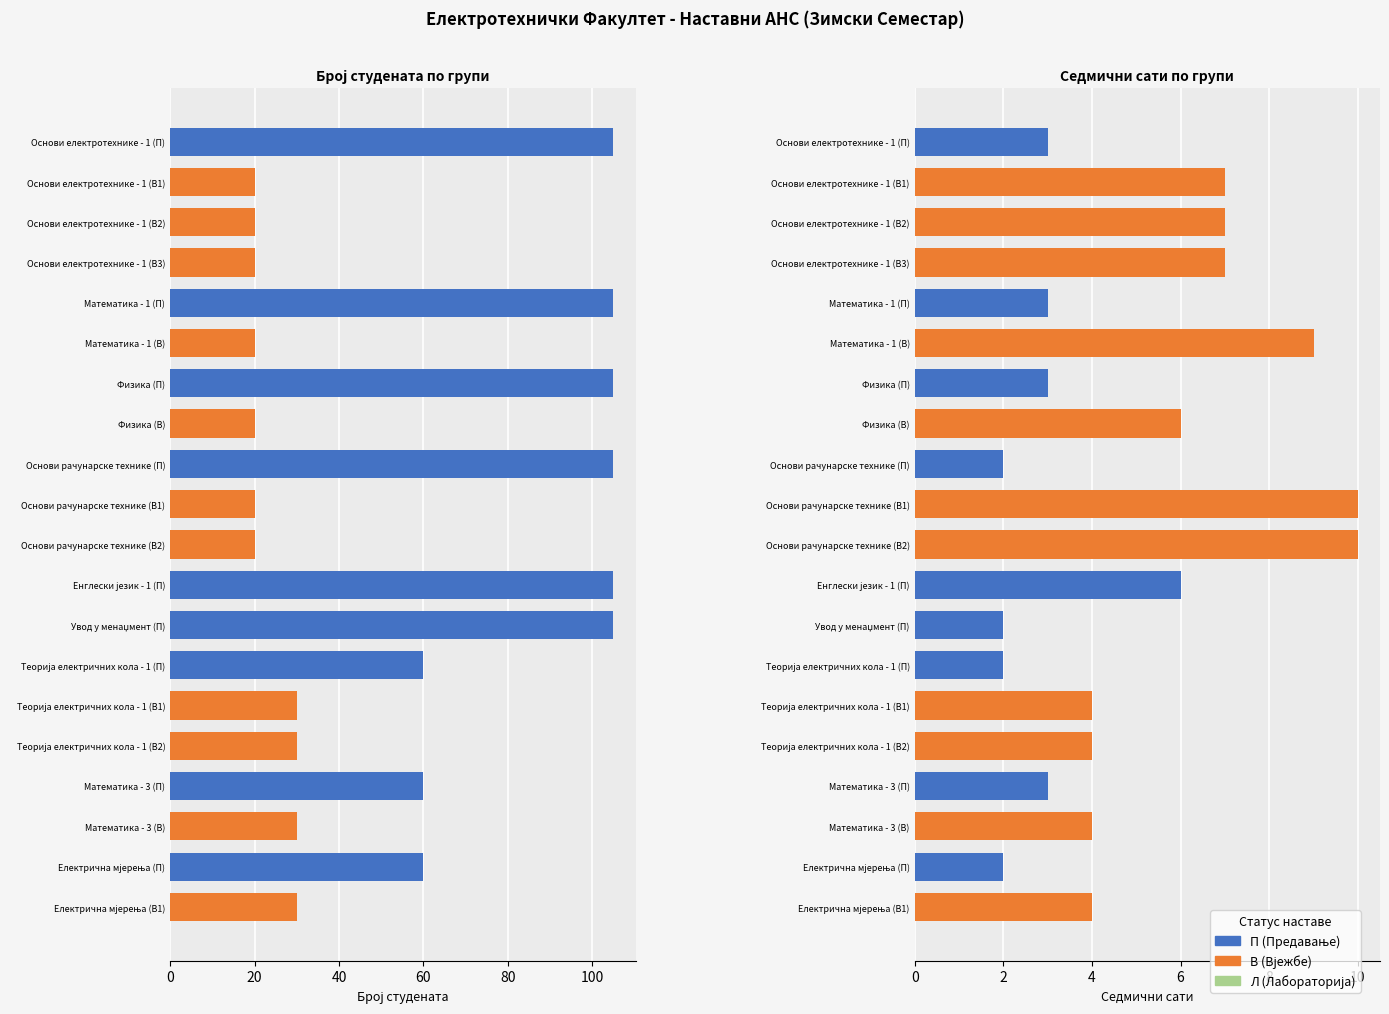

Reading left to right, what are all the values shown in this chart?

Брoj студената: 105	20	20	20	105	20	105	20	105	20	20	105	105	60	30	30	60	30	60	30
Седмични сати: 3	7	7	7	3	9	3	6	2	10	10	6	2	2	4	4	3	4	2	4